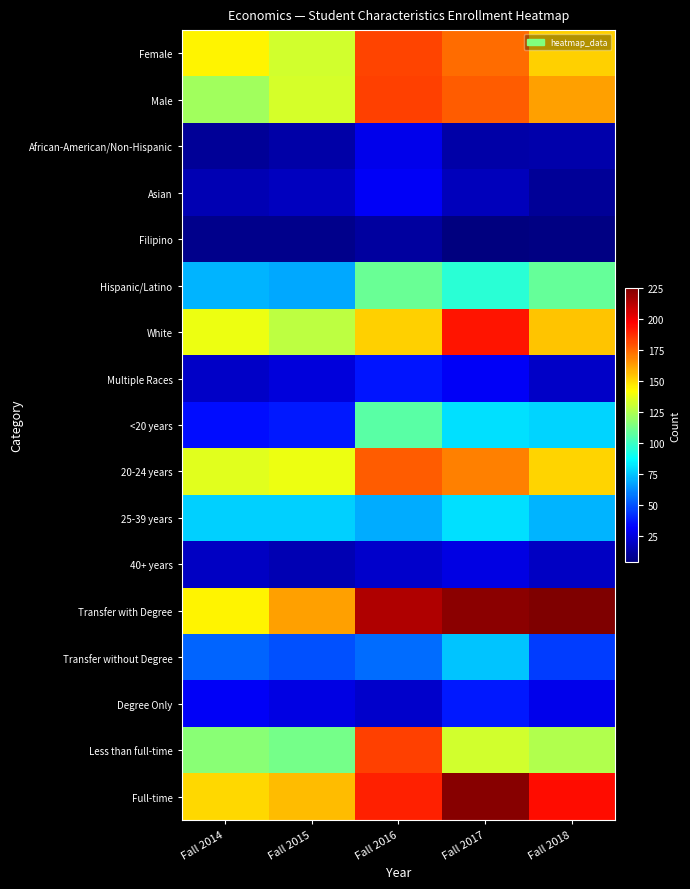

Between Fall 2015 and Fall 2014, which is larger?

Fall 2014